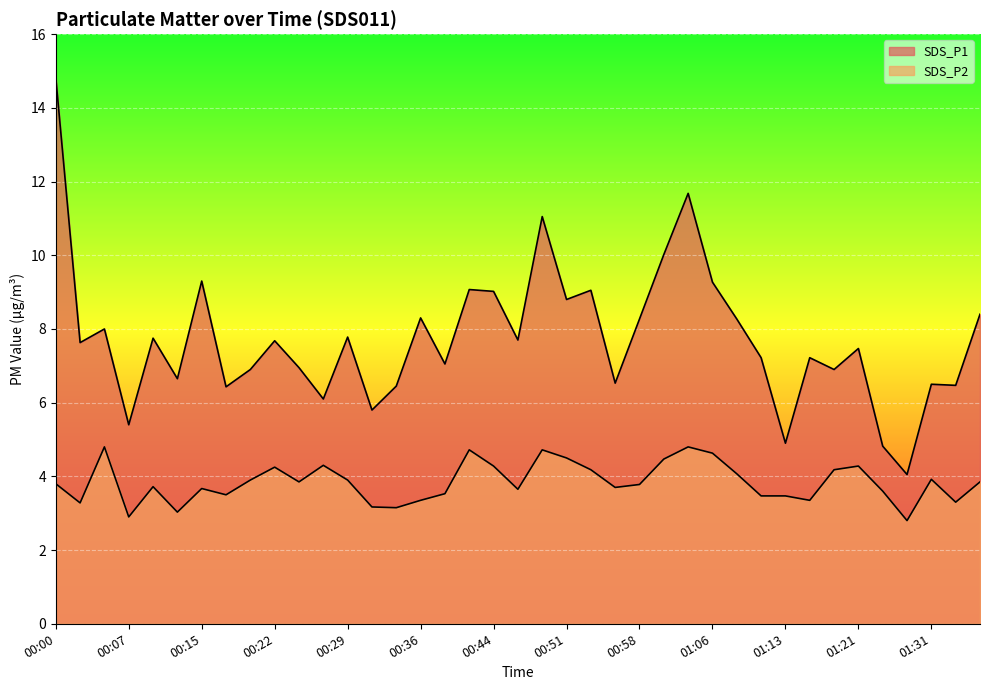

Reading right to left, transcribe all the data shown in this chart.

SDS_P1: 01:36=8.4	01:33=6.5	01:31=6.5	01:28=4.0	01:26=4.8	01:21=7.5	01:18=6.9	01:16=7.2	01:13=4.9	01:11=7.2	01:09=8.3	01:06=9.3	01:04=11.7	01:01=10.0	00:58=8.3	00:56=6.5	00:53=9.1	00:51=8.8	00:49=11.1	00:46=7.7	00:44=9.0	00:41=9.1	00:39=7.0	00:36=8.3	00:34=6.5	00:32=5.8	00:29=7.8	00:27=6.1	00:24=7.0	00:22=7.7	00:19=6.9	00:17=6.4	00:15=9.3	00:12=6.7	00:10=7.8	00:07=5.4	00:05=8.0	00:02=7.6	00:00=14.8
SDS_P2: 01:36=3.9	01:33=3.3	01:31=3.9	01:28=2.8	01:26=3.6	01:21=4.3	01:18=4.2	01:16=3.4	01:13=3.5	01:11=3.5	01:09=4.1	01:06=4.6	01:04=4.8	01:01=4.5	00:58=3.8	00:56=3.7	00:53=4.2	00:51=4.5	00:49=4.7	00:46=3.6	00:44=4.3	00:41=4.7	00:39=3.5	00:36=3.4	00:34=3.1	00:32=3.2	00:29=3.9	00:27=4.3	00:24=3.9	00:22=4.2	00:19=3.9	00:17=3.5	00:15=3.7	00:12=3.0	00:10=3.7	00:07=2.9	00:05=4.8	00:02=3.3	00:00=3.8